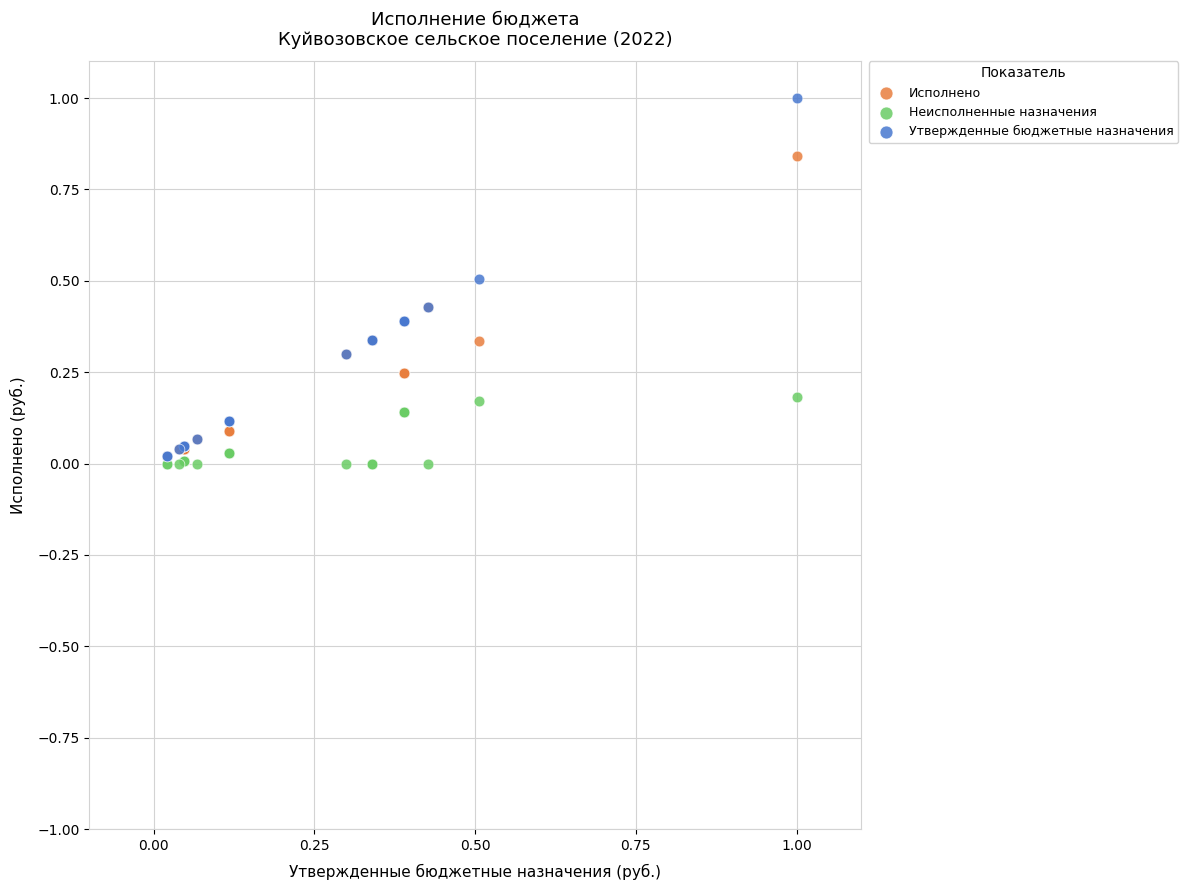

What are all the series names shown in the legend?

Исполнено, Неисполненные назначения, Утвержденные бюджетные назначения